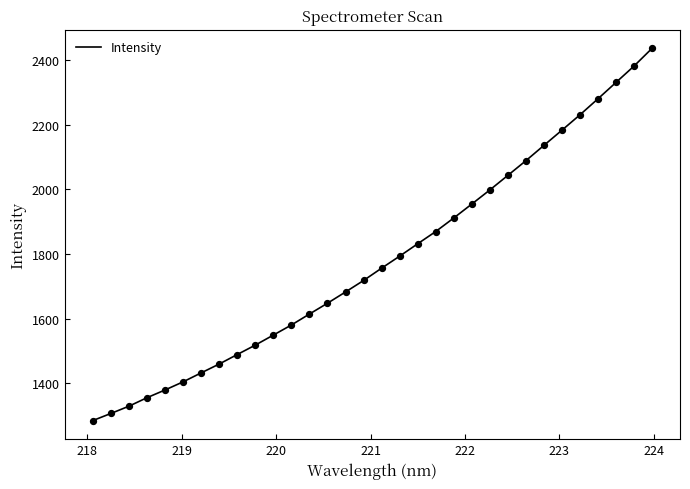

What is the maximum value shown in the chart?

2437.4